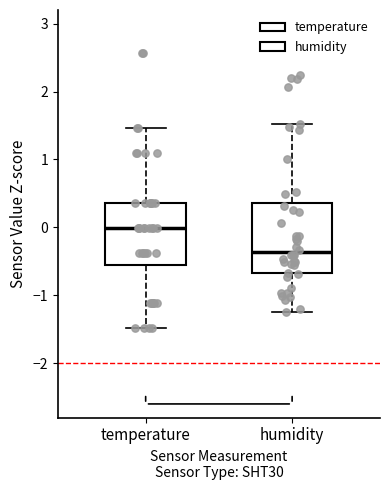

Reading left to right, transcribe this box plot: for each box, give where its median line is, the range the box spans, and where its two whiskers end, as read against the y-axis. The values are not printed on the chart, so give them approximately, as read against the axis.

temperature: median 0.0, box -0.6 to 0.4, whiskers -1.5 to 1.5
humidity: median -0.4, box -0.7 to 0.4, whiskers -1.3 to 1.5